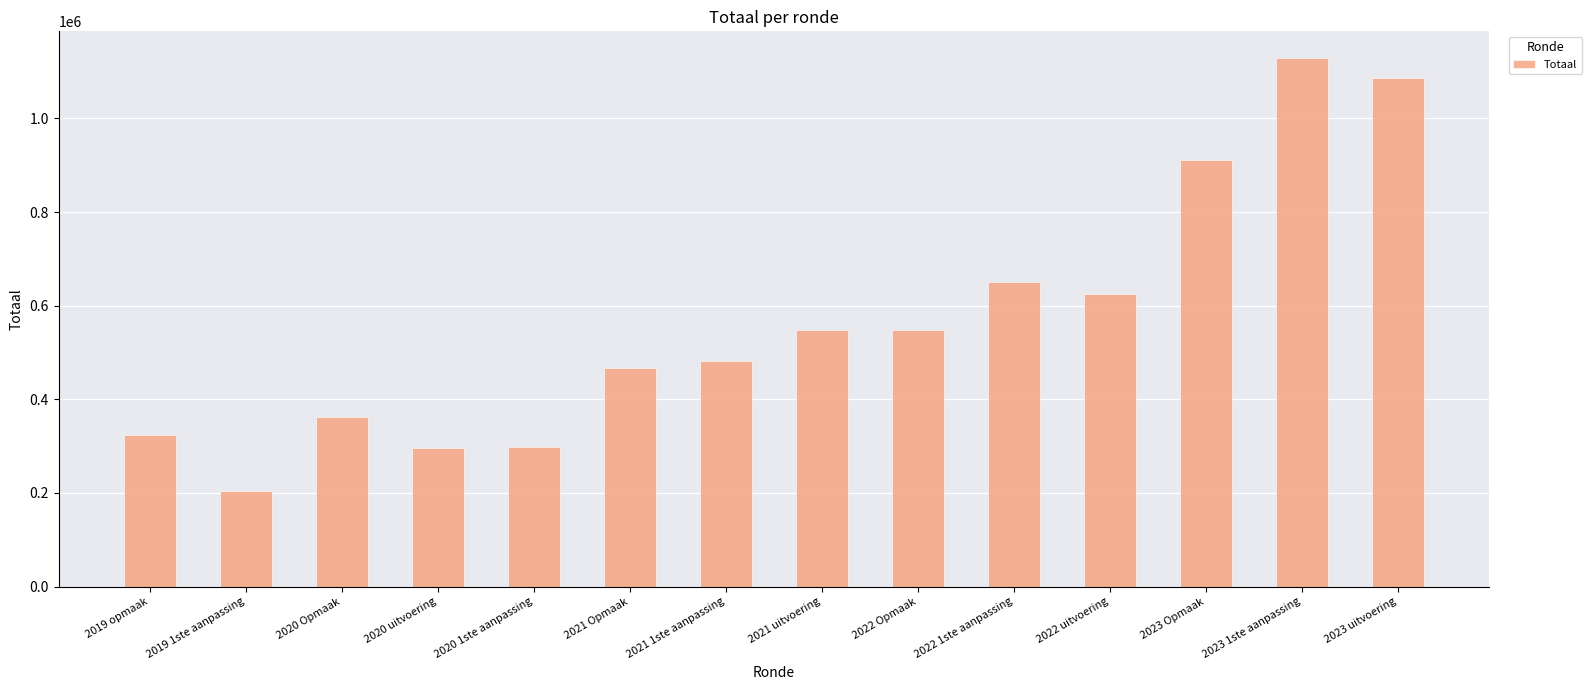

What is the approximate value at 2022 1ste aanpassing?

650851